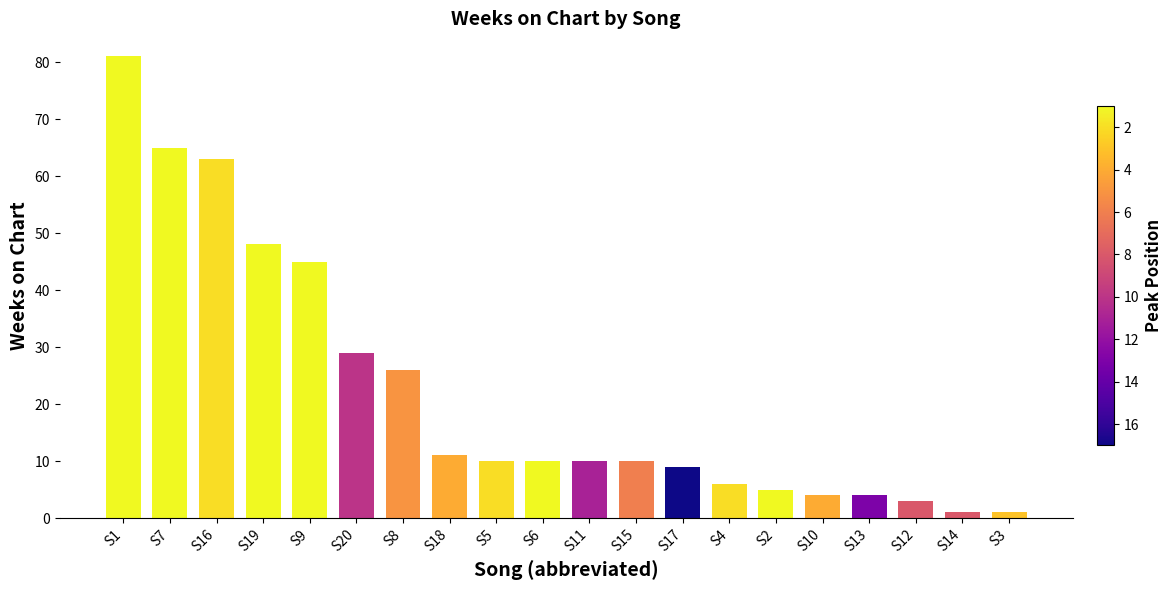

Are the bars grouped side by side (vs. stacked)?

No